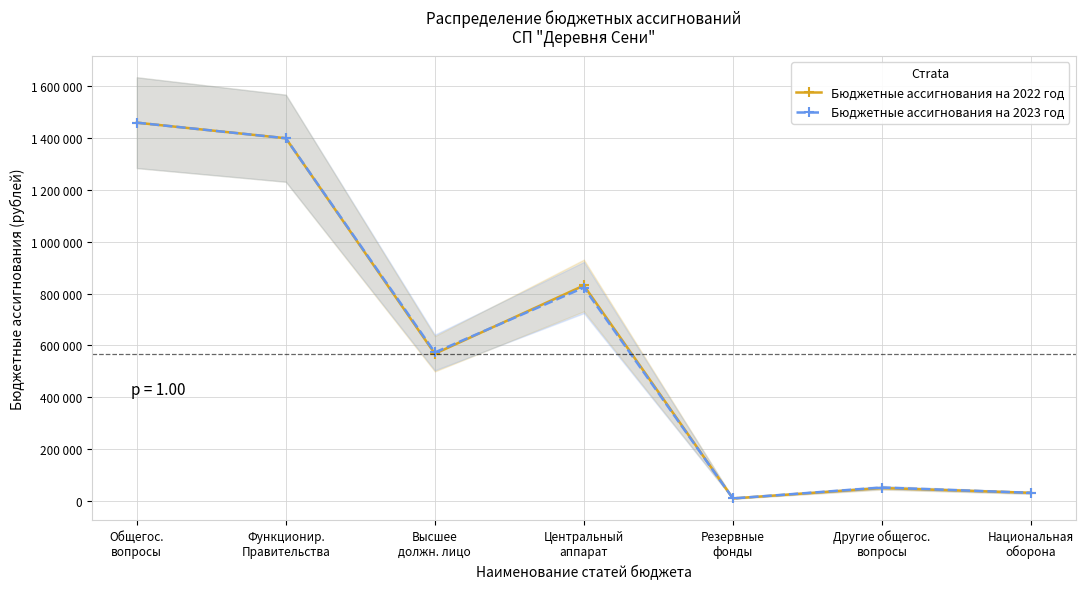

What is the lowest value of the Бюджетные ассигнования на 2023 год series?

10000